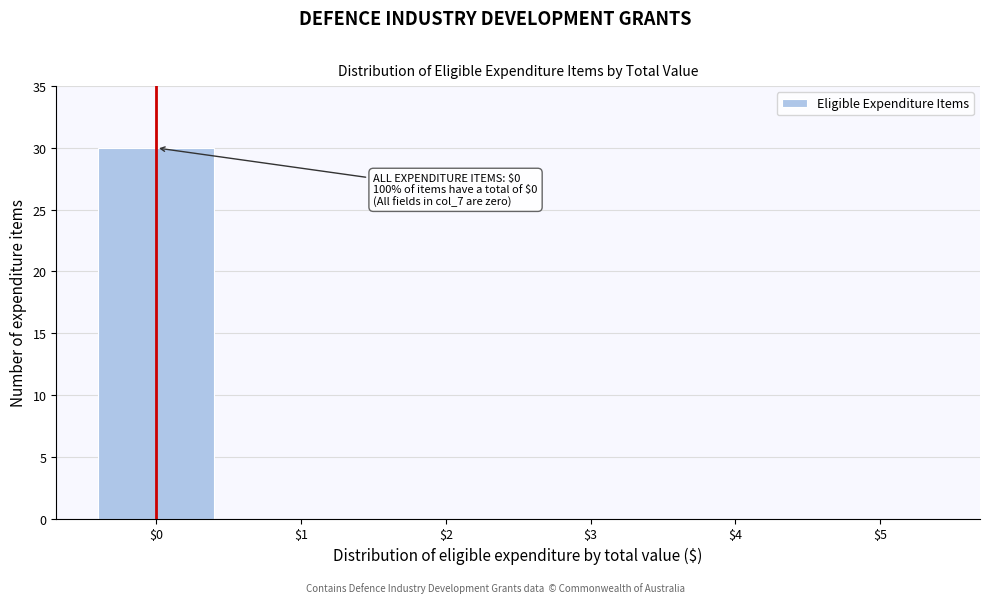

Over which range of the x-axis is the bar tallest?

-0.5 to 0.5